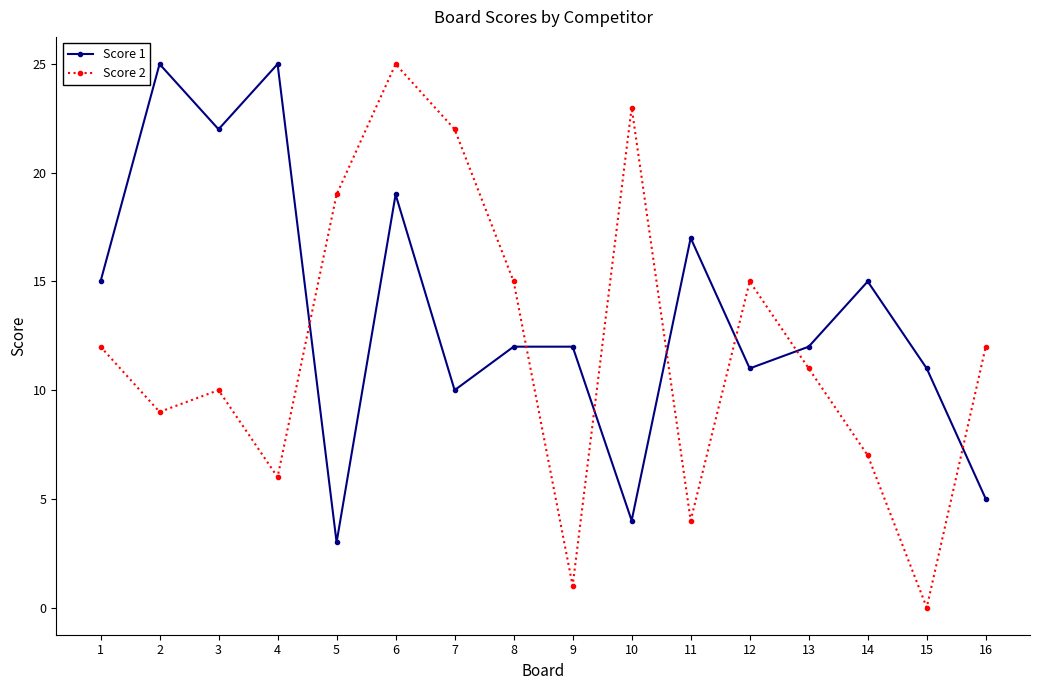

True or false: Score 1 has more than 2 interior local peaks.

True